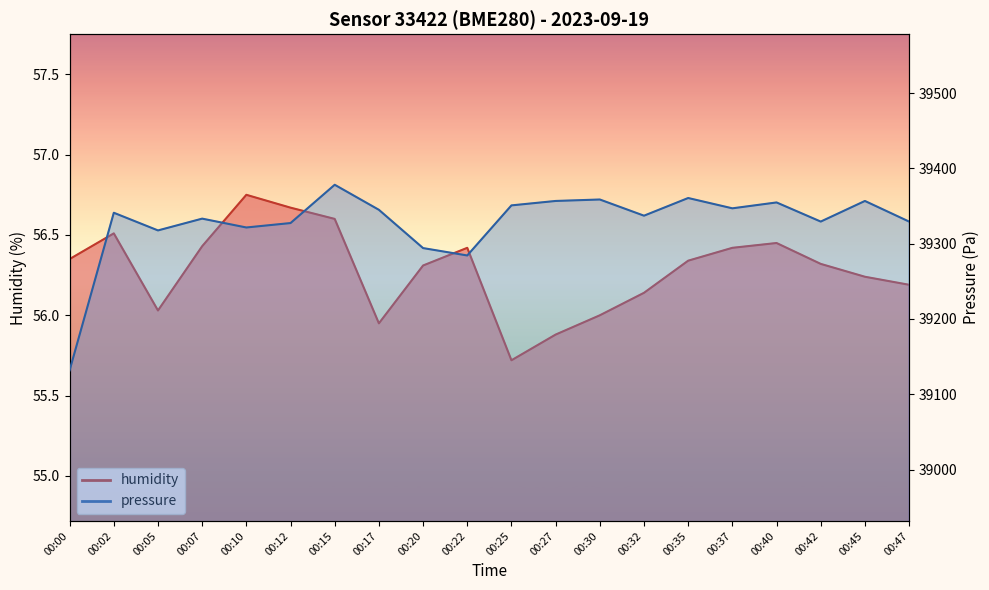

What are all the series names shown in the legend?

humidity, pressure